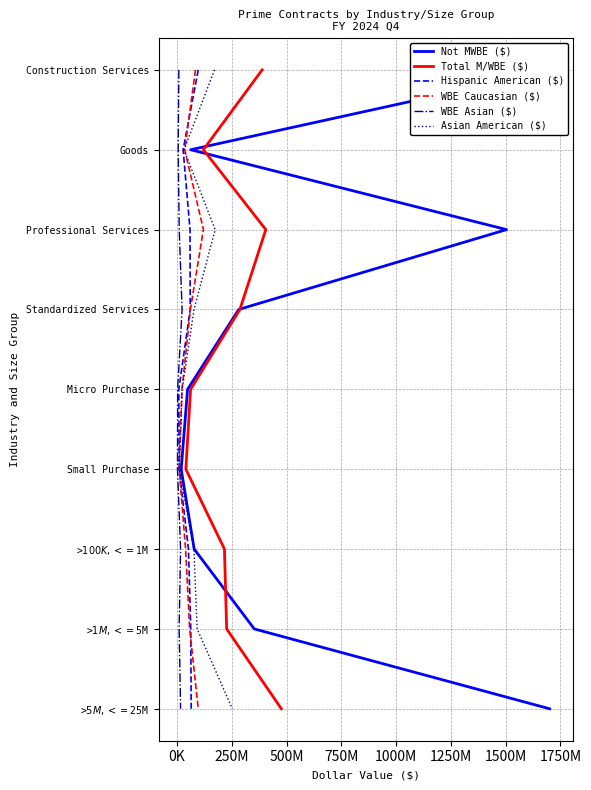

Is the value of Asian American ($) at 1750M greater than the value of Total M/WBE ($) at 1000M?

Yes